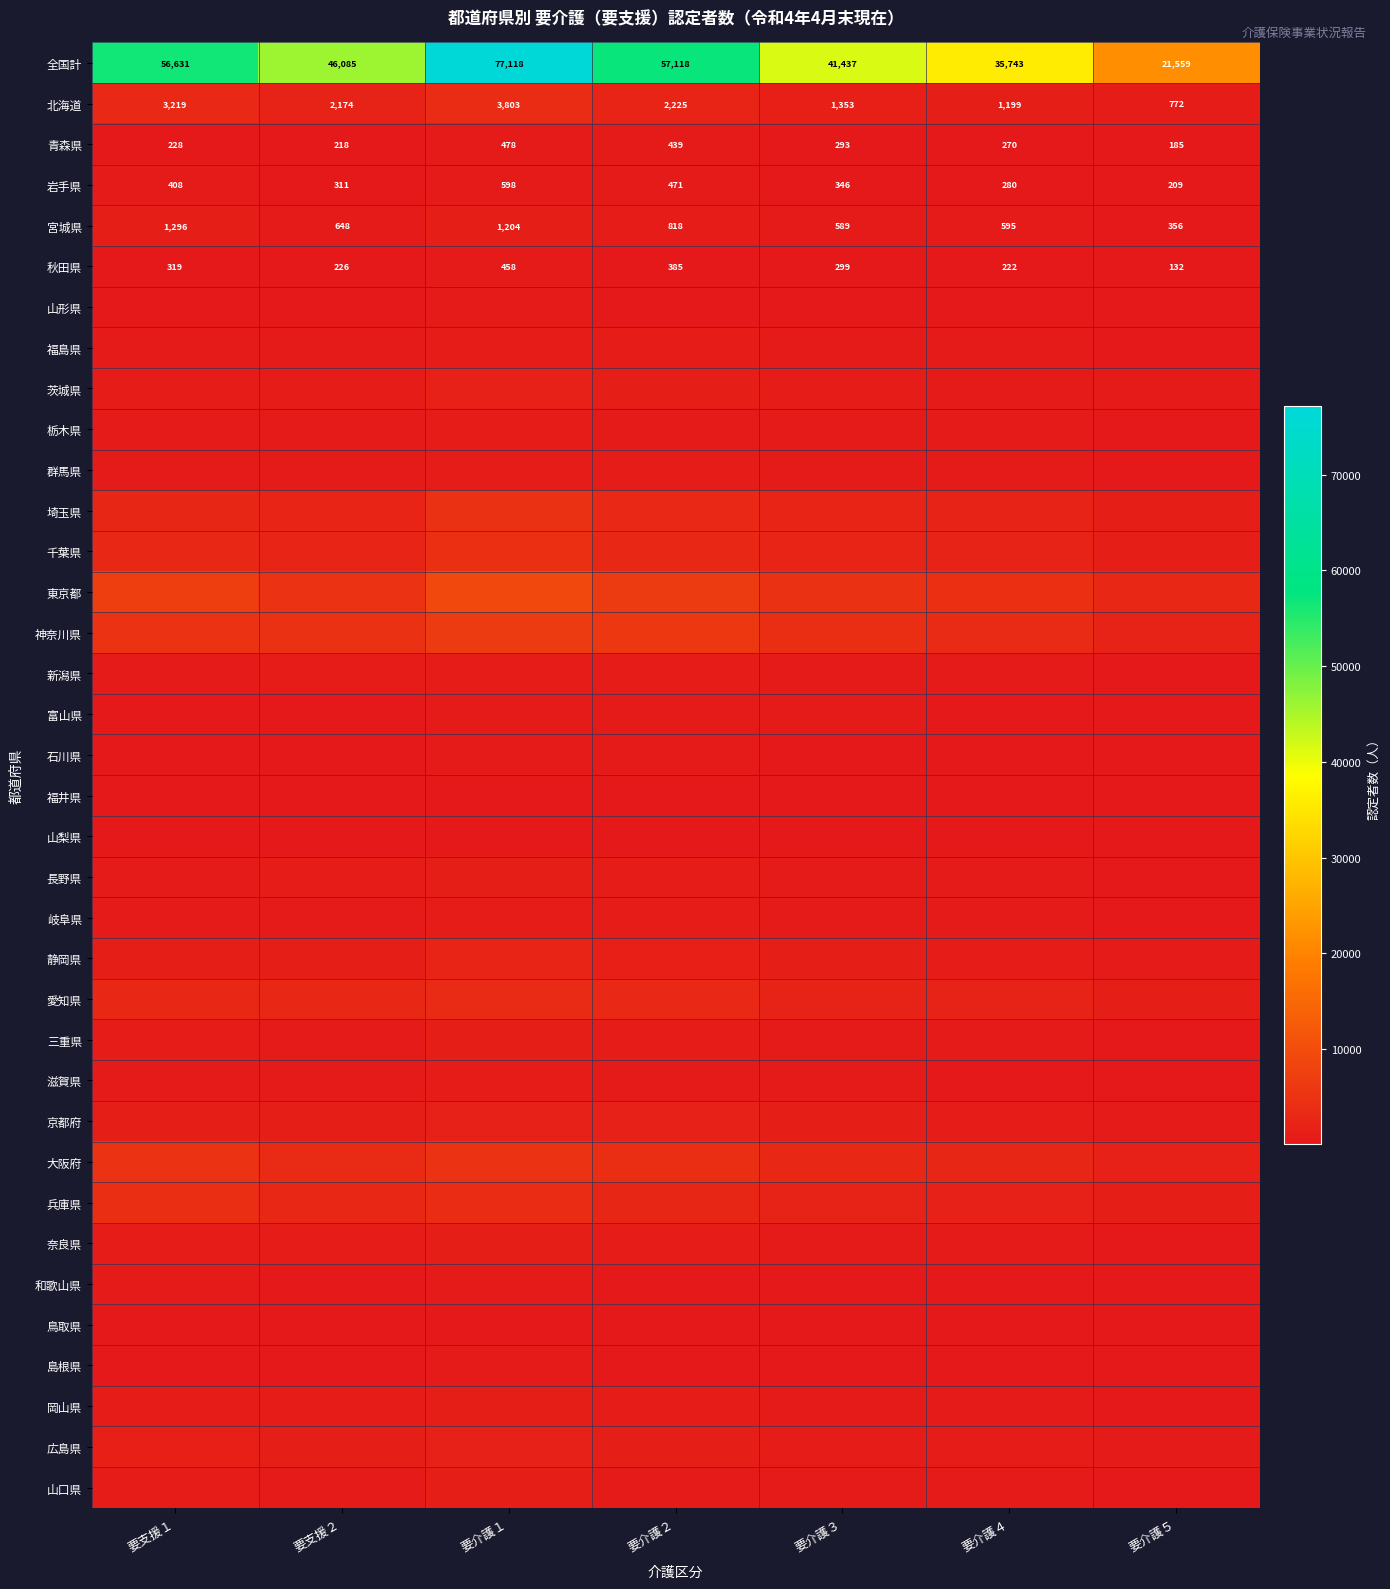

Where does the 岩手県 series first go above 346?

要支援１